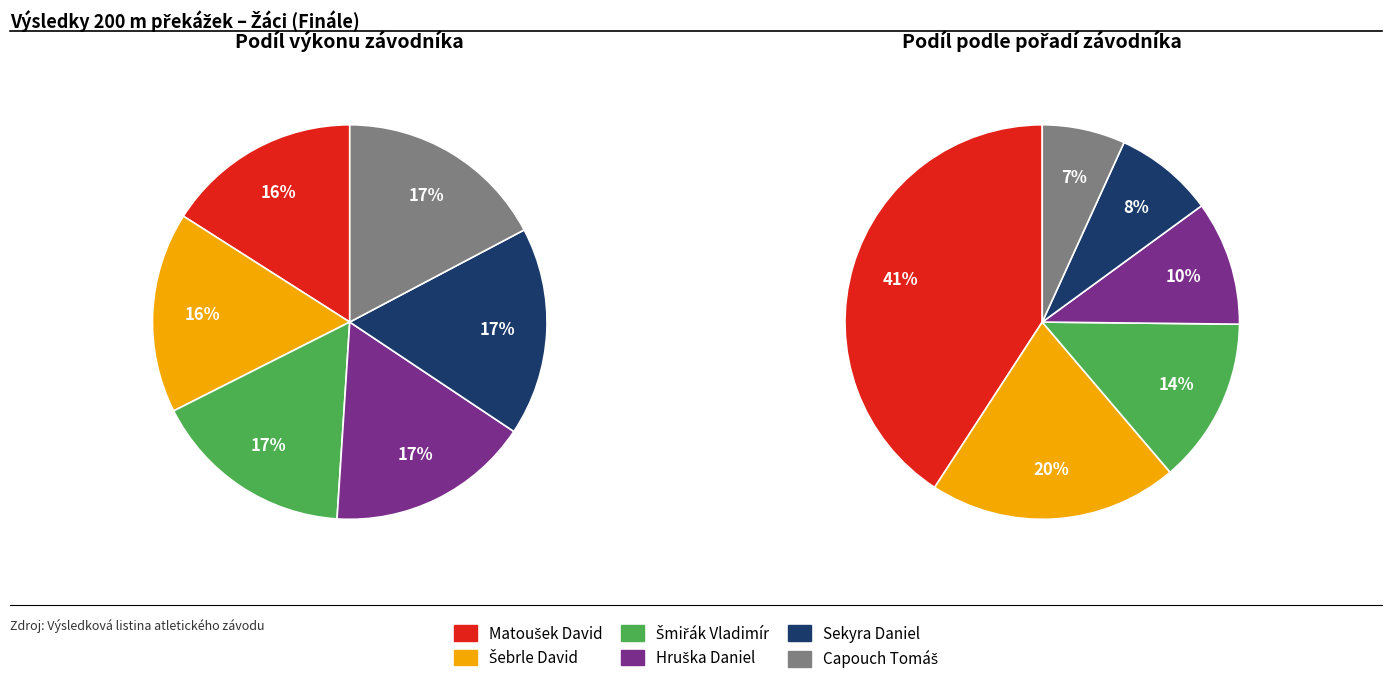

What percentage is the Sekyra Daniel slice, to the nearest percent?

17%